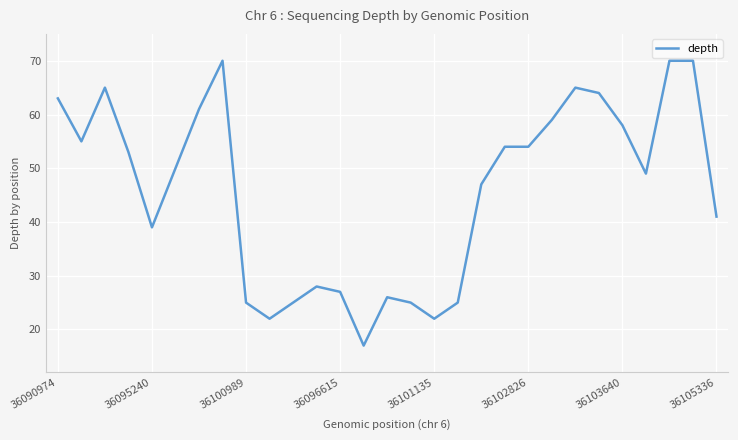

How many categories are shown in the chart?

29